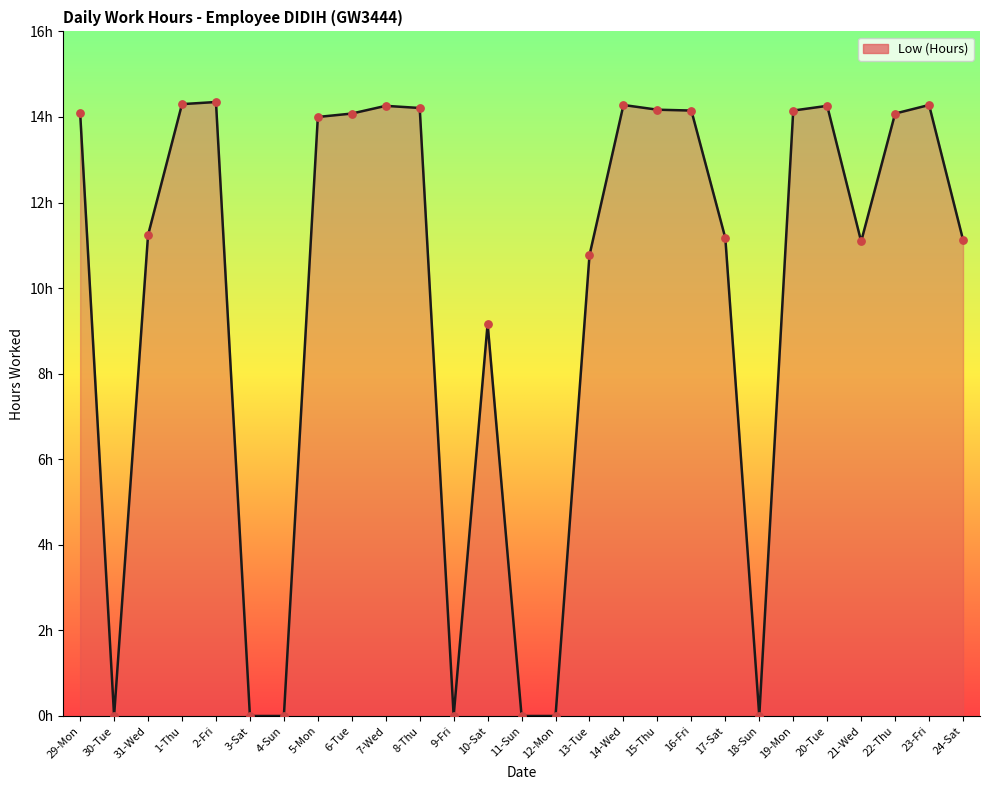

What is the change in value from 1-Thu to 13-Tue?

-3.5